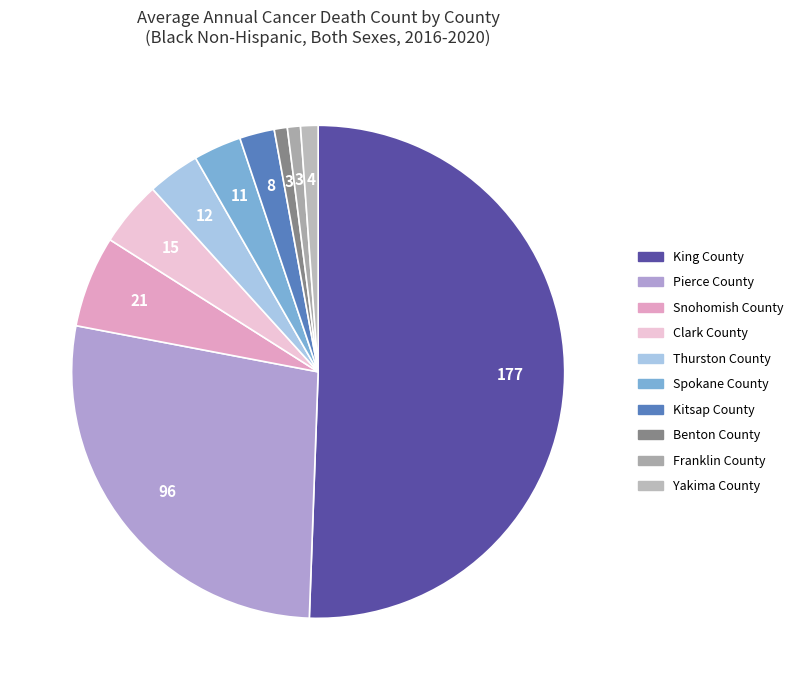

Combined, what portion of the pie is Snohomish County and Kitsap County?

8.3%